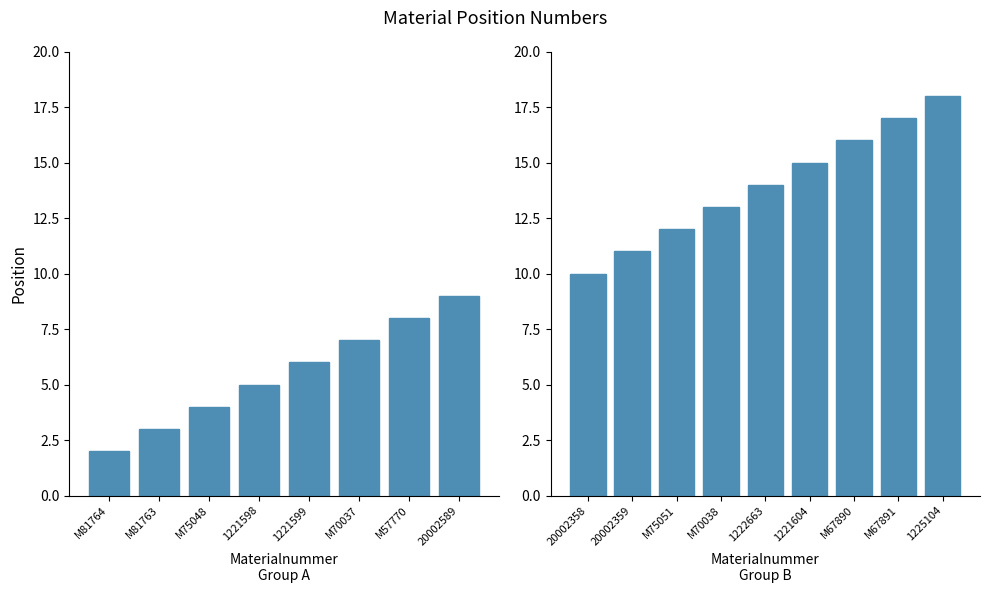

Where is the data nearest to the value 10?

20002358